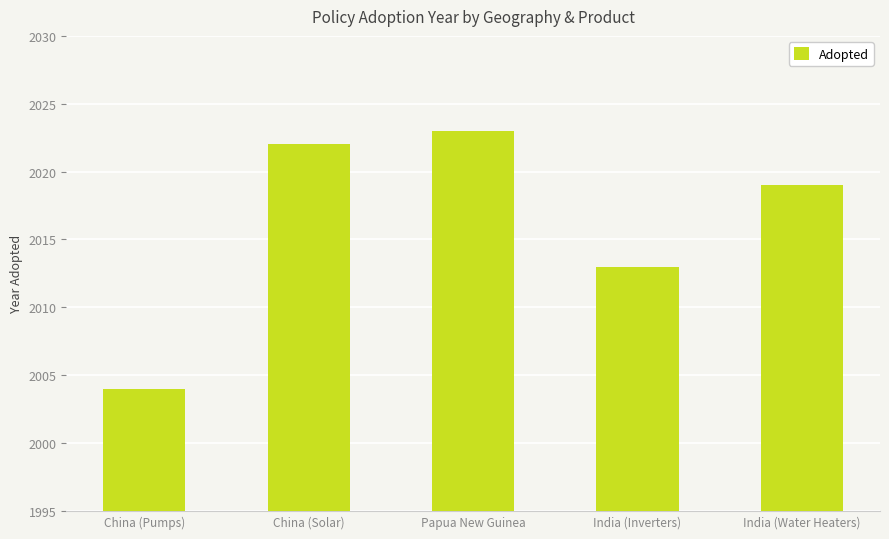

The value at China (Pumps) is 2004. True or false?

True